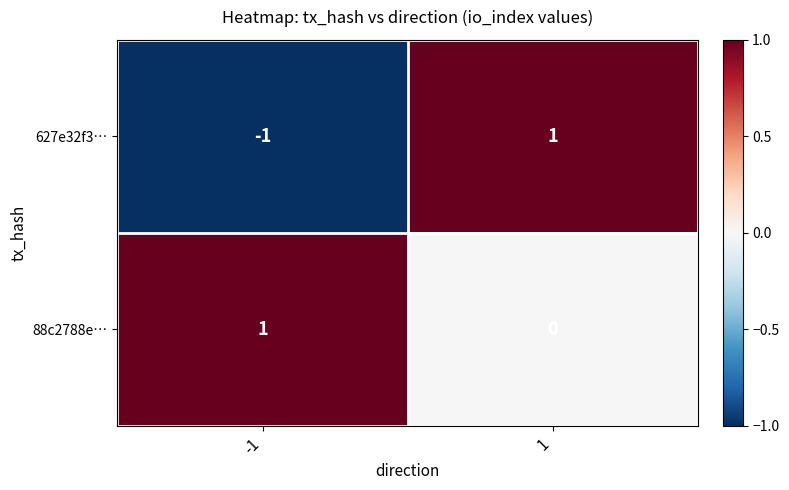

Rank the categories by 627e32f3… value from lowest to highest.

-1, 1